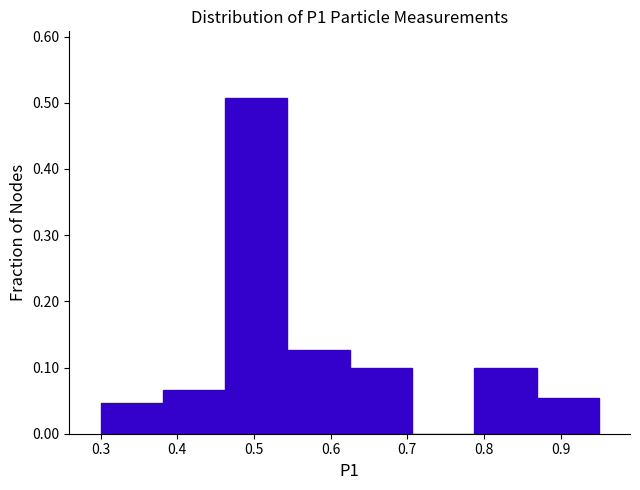

Which range on the x-axis has the tallest bar?

0.46 to 0.54